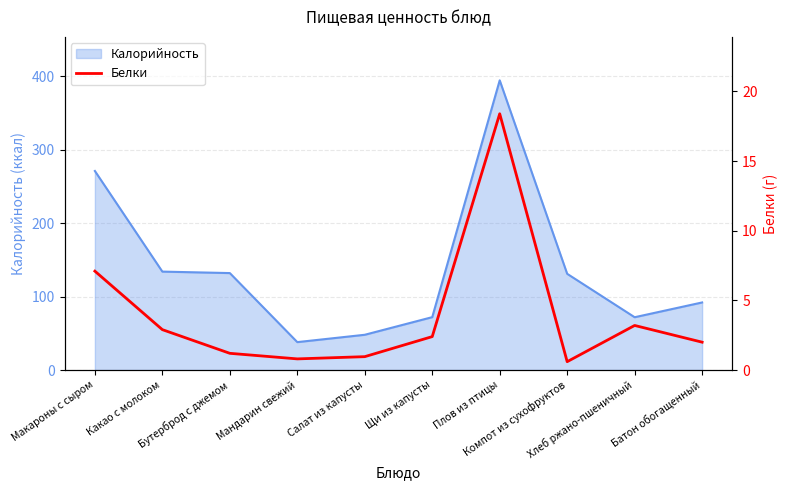

Which label corresponds to the smallest value in the chart?

Компот из сухофруктов